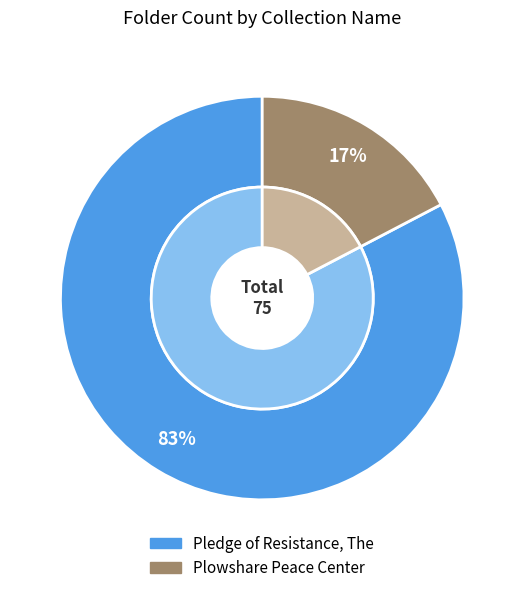

Combined, what portion of the pie is Pledge of Resistance, The and Plowshare Peace Center?

100.0%